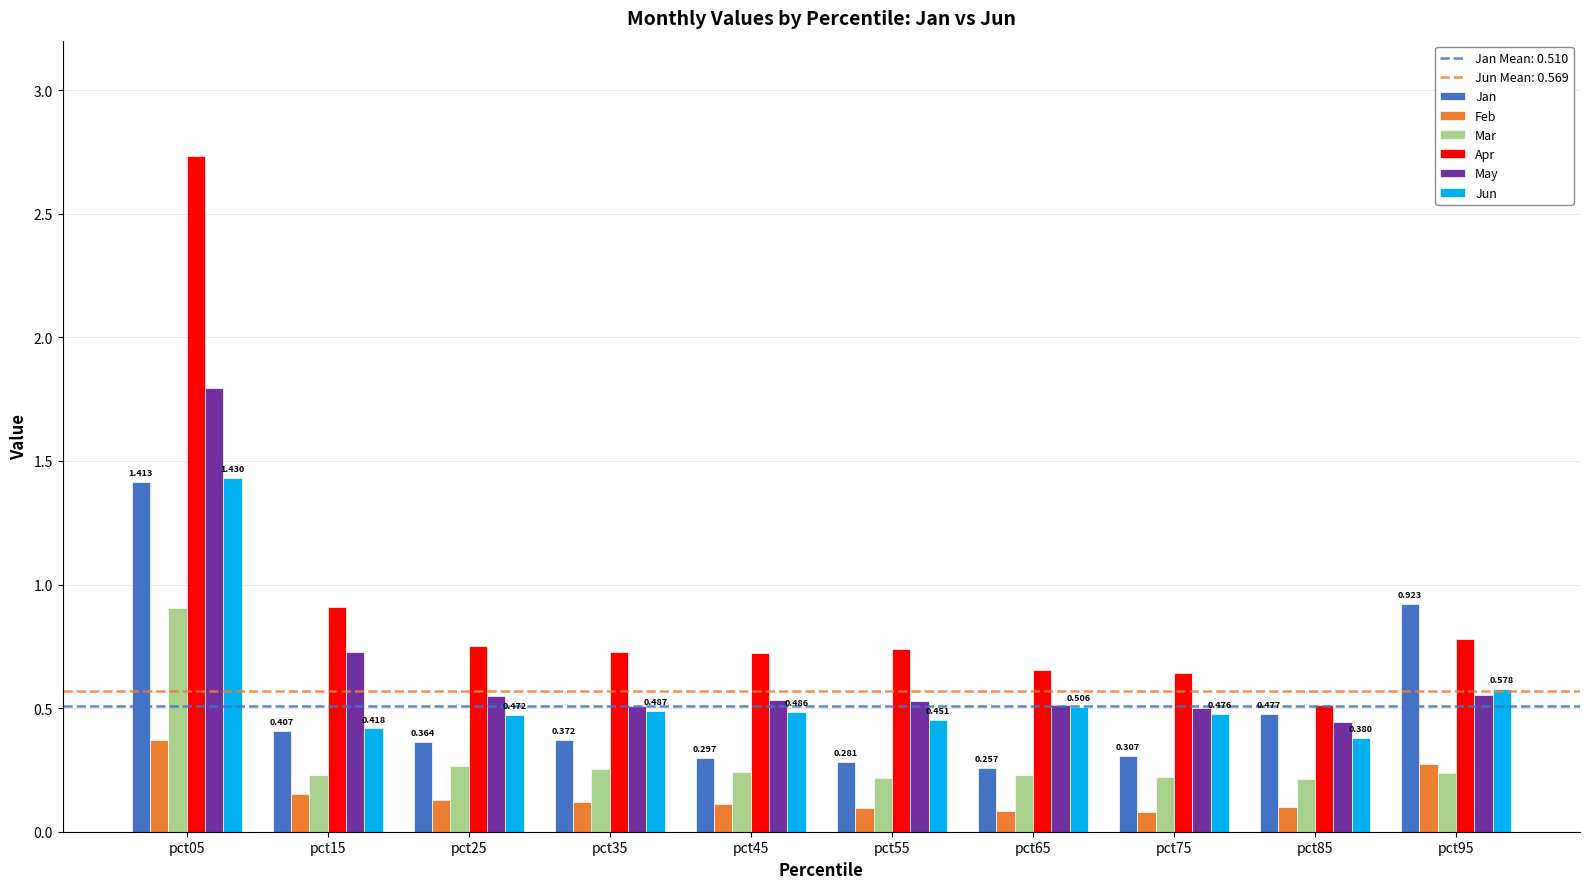

Which series changed the most between pct05 and pct25?

Apr